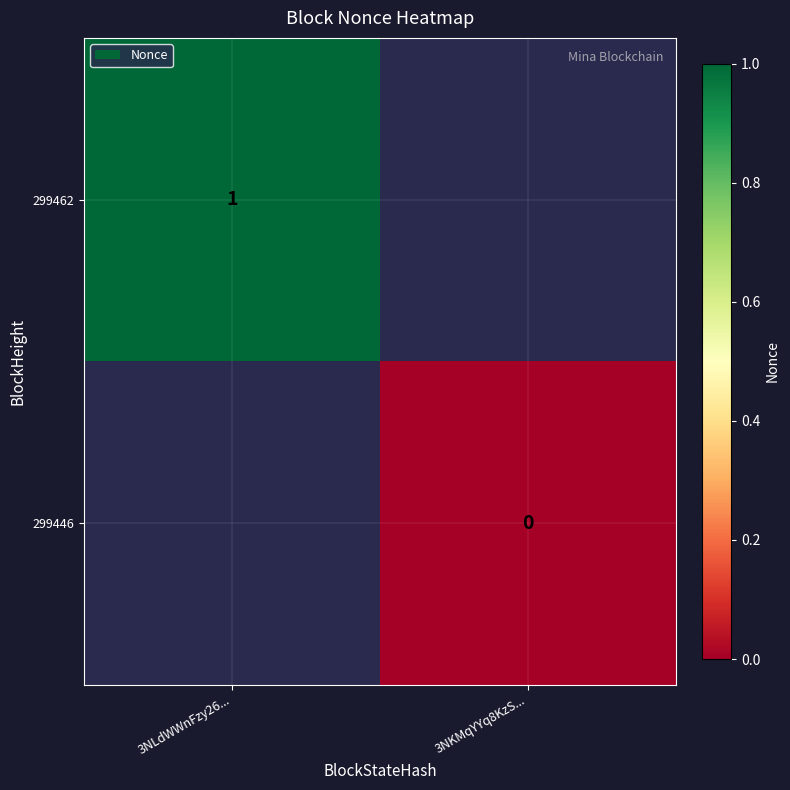

Is the value of 299462 at 3NLdWWnFzy26... greater than the value of 299446 at 3NKMqYYq8KzS...?

Yes